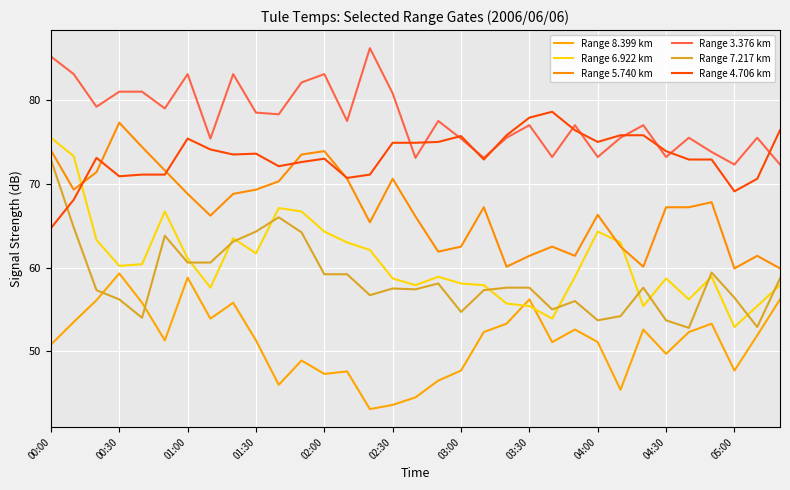

Does the chart display data point markers on the line(s)?

No